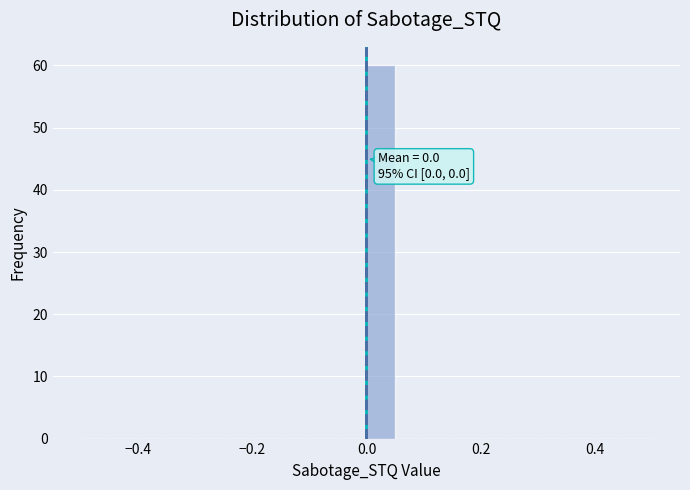

Read against the x-axis, roughly where is the centre of the tallest bar?

0.02